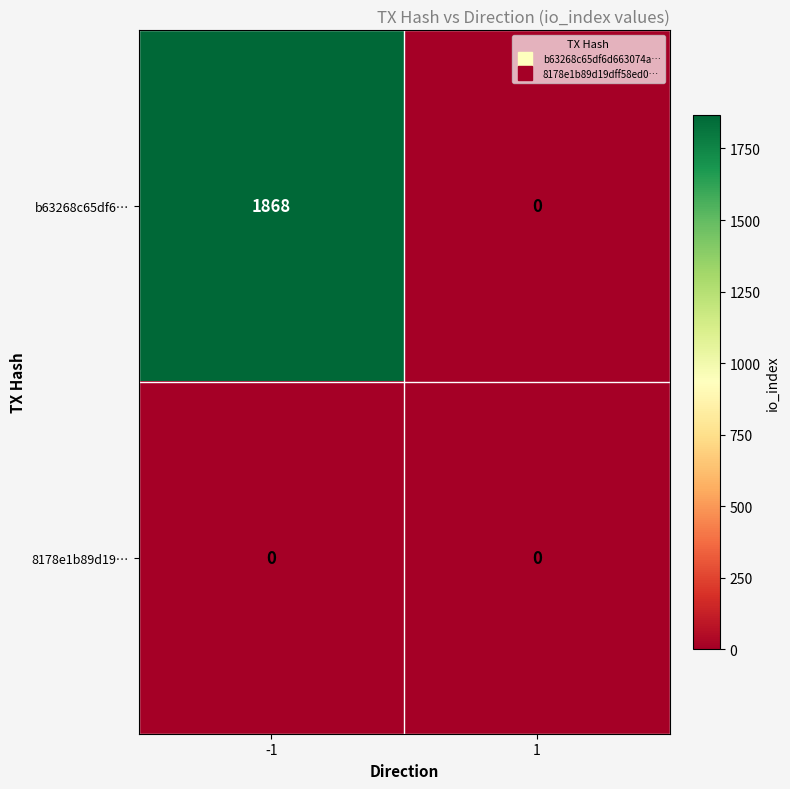

What is the maximum value shown in the chart?

1868